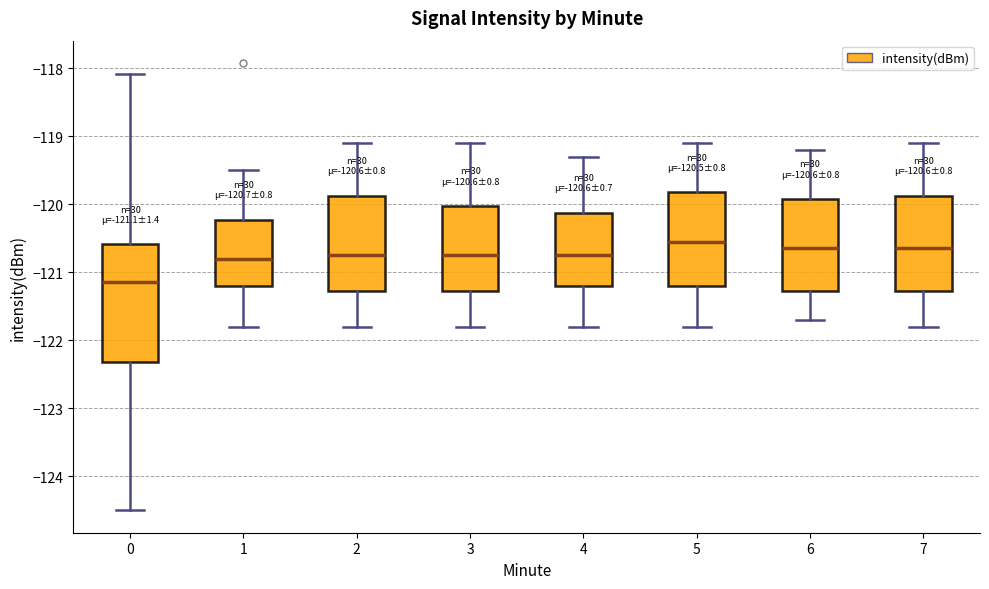

Which box is the tallest, from its lower edge to its upper edge?

0